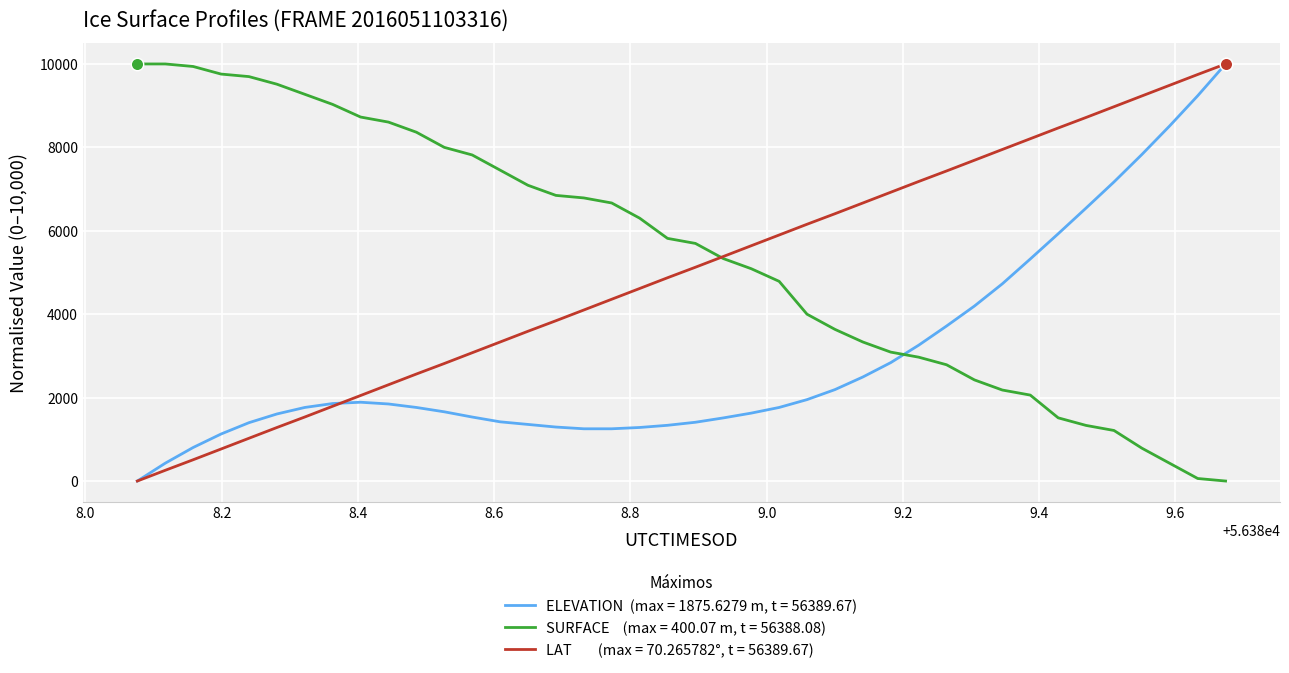

What is the maximum value shown in the chart?

10000.0